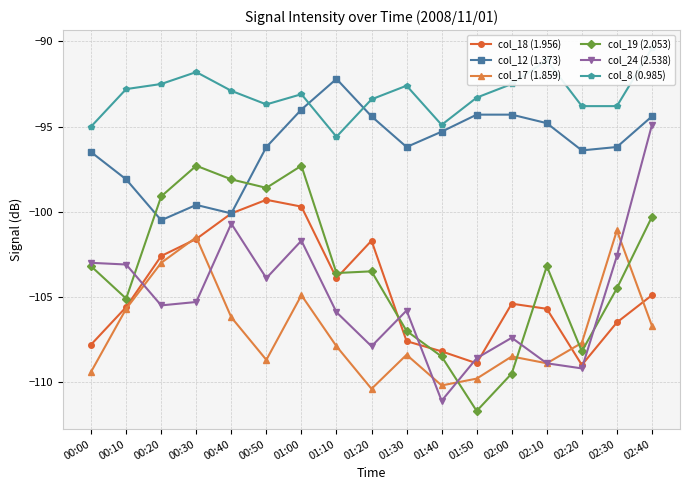

Between 02:40 and 01:30, which is larger?

02:40